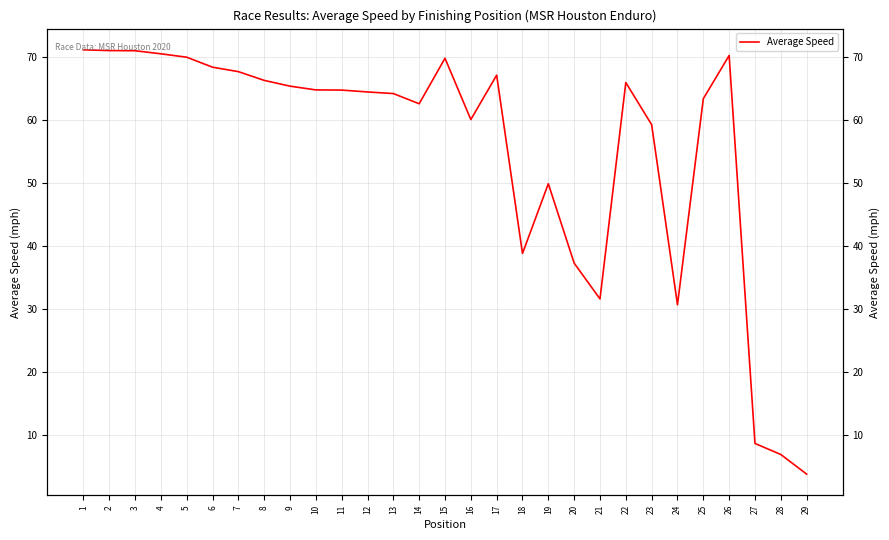

How many data points does each series have?

29